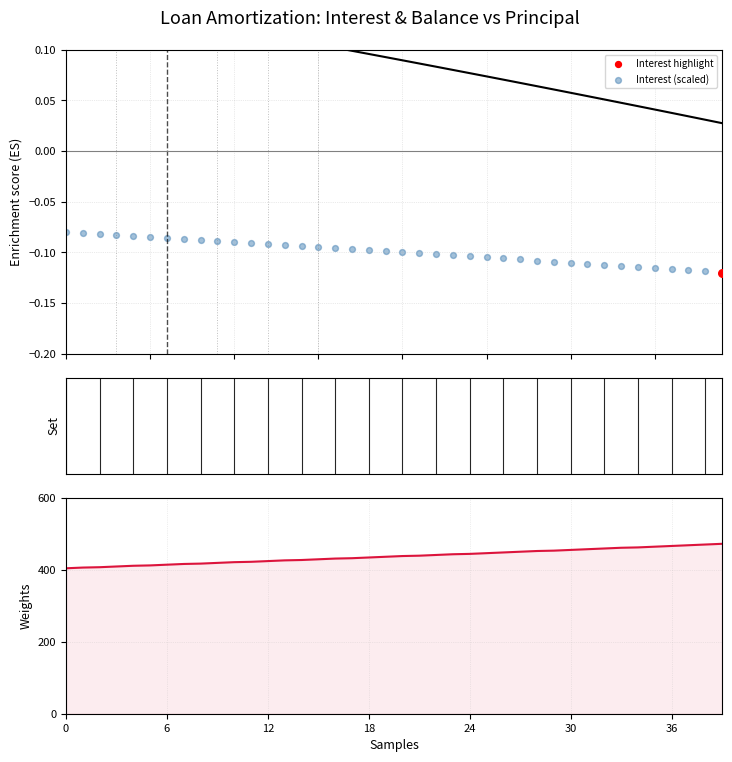

Is the value of Balance (scaled) at 17 greater than the value of Principal at 28?

No